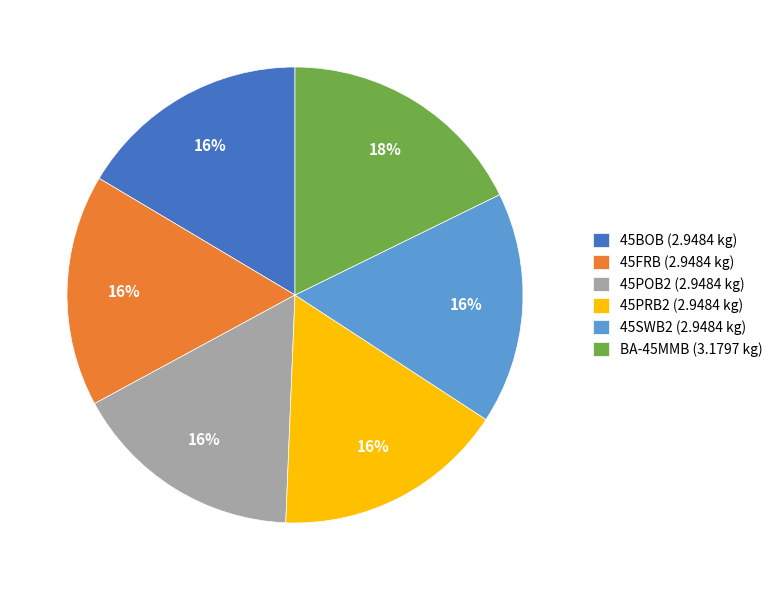

What is the ratio of the value at 45PRB2 (2.9484 kg) to the value at 45BOB (2.9484 kg)?

1.0